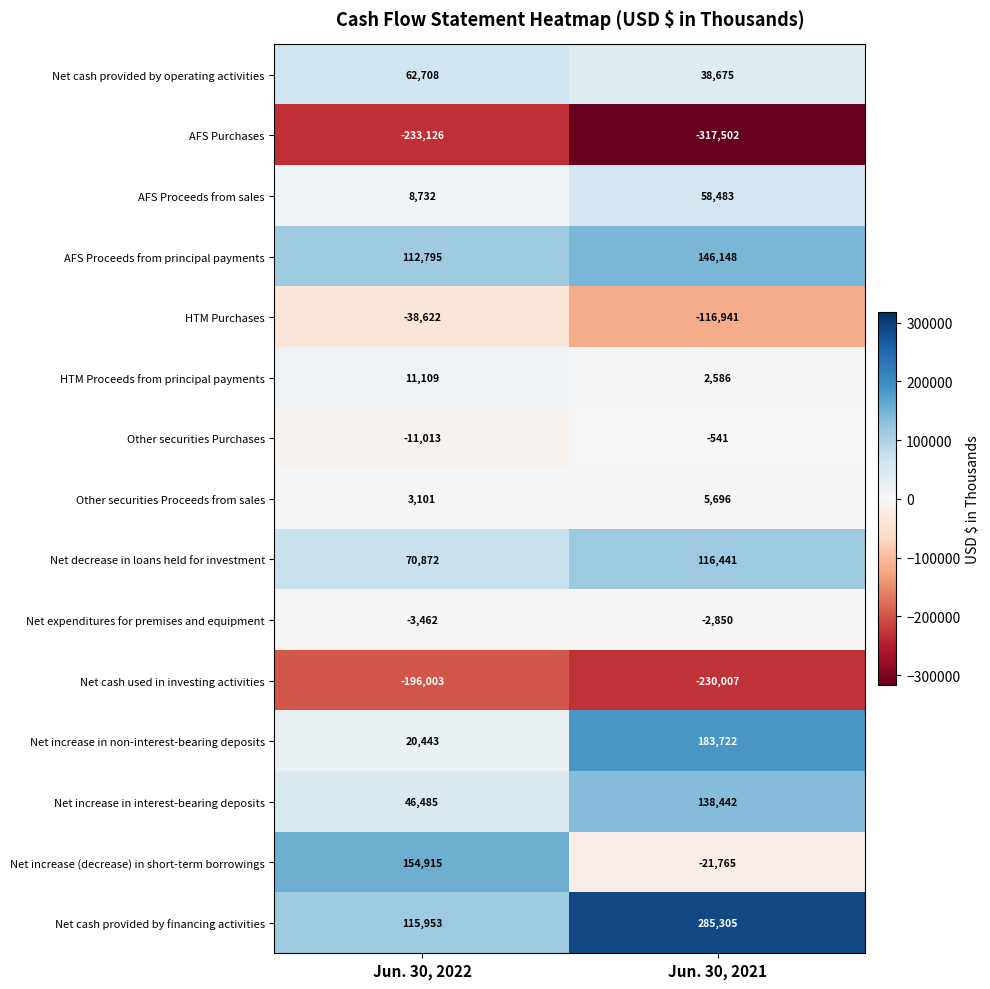

What is the greatest value displayed?

285305